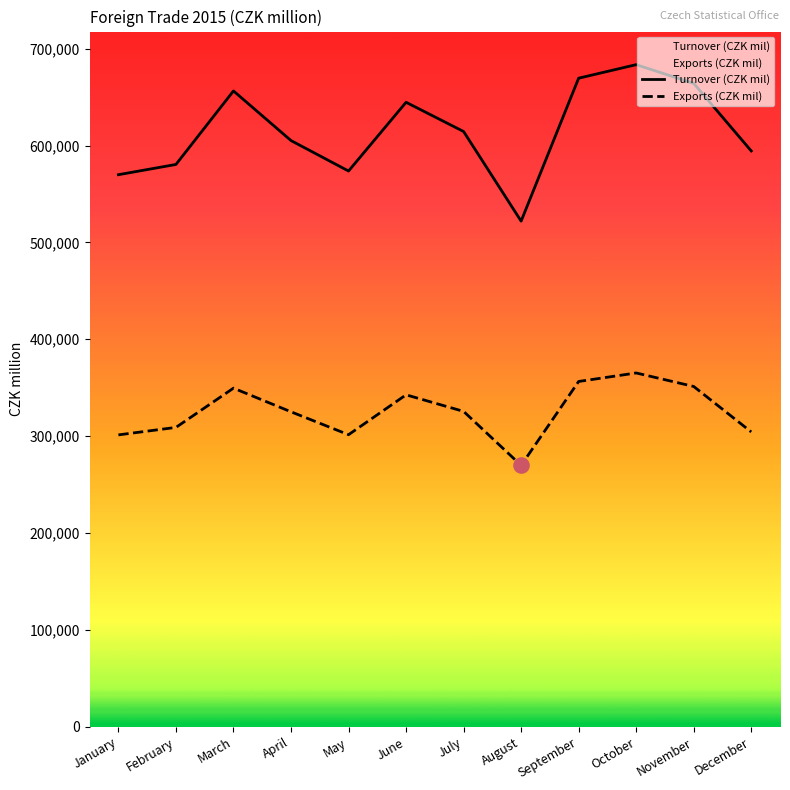

Which series reaches the maximum Y coordinate?

Turnover (CZK mil)